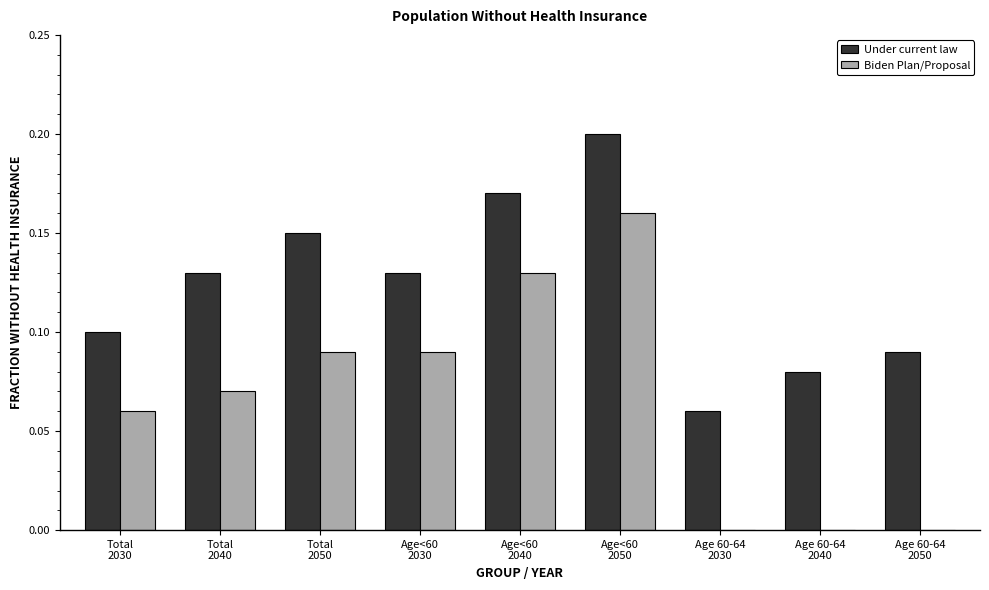

Which series has the largest total across all categories?

Under current law